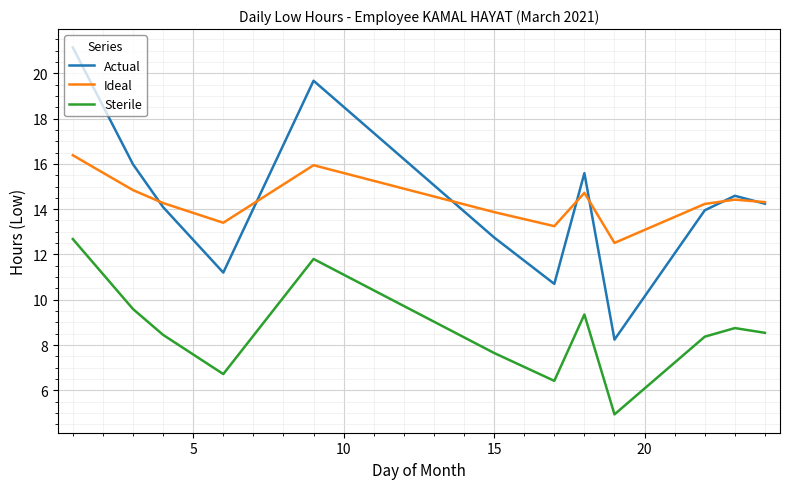

Which series has the largest range (max minus min)?

Actual